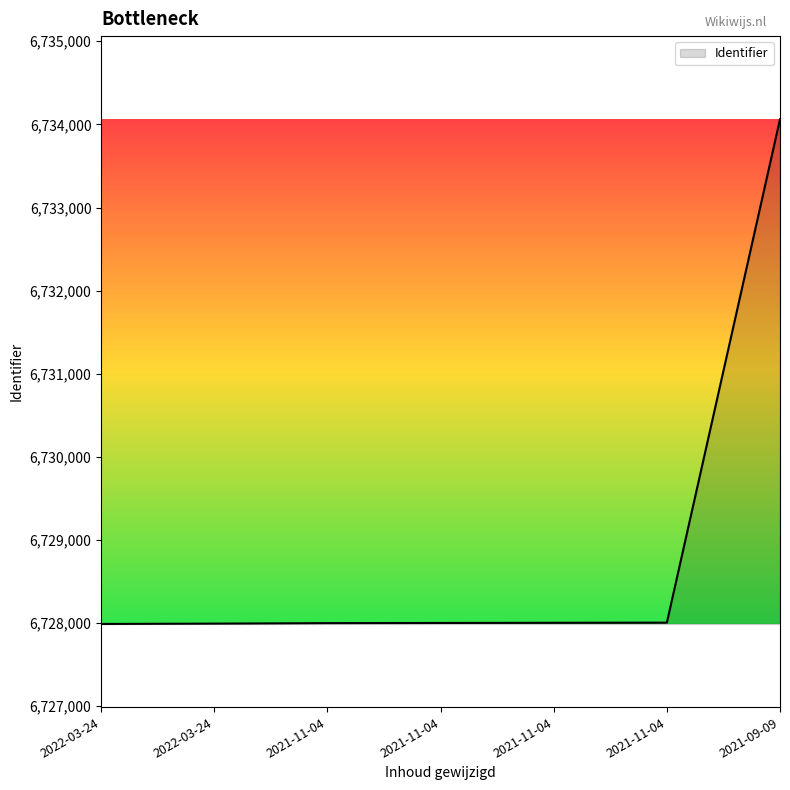

What is the average value?

6728865